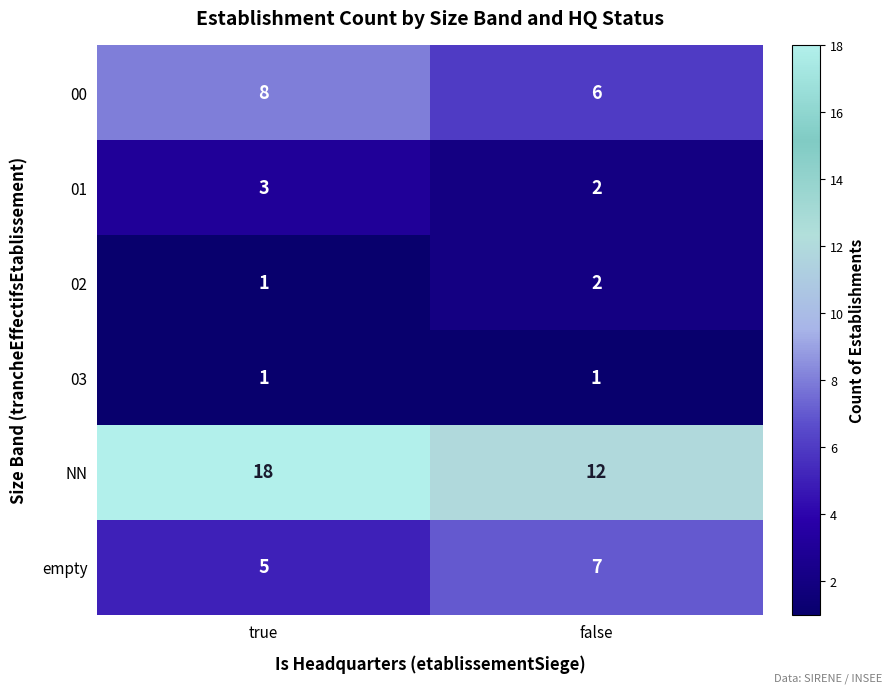

Which category has the lowest value in the empty series?

true